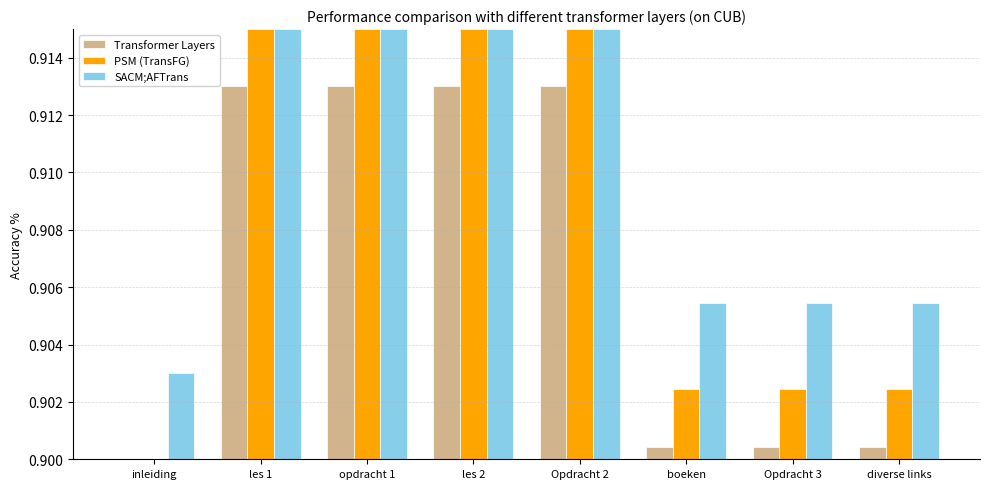

Is it true that PSM (TransFG) equals 0.3 at les 2?

False